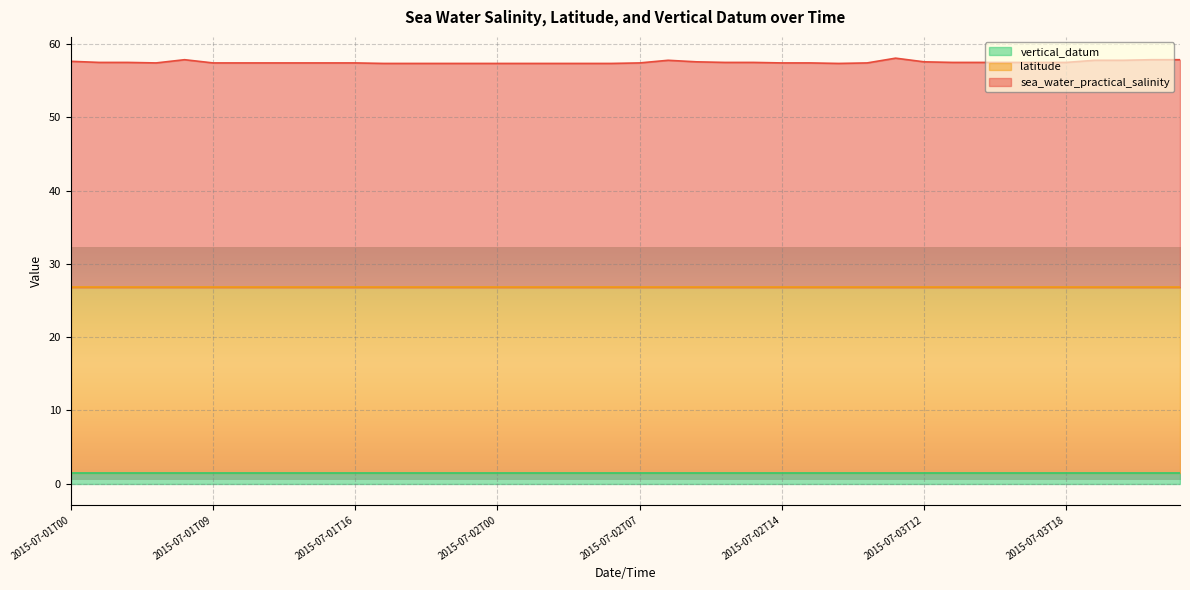

What is the label of the 26th point from the right?

2015-07-01T22